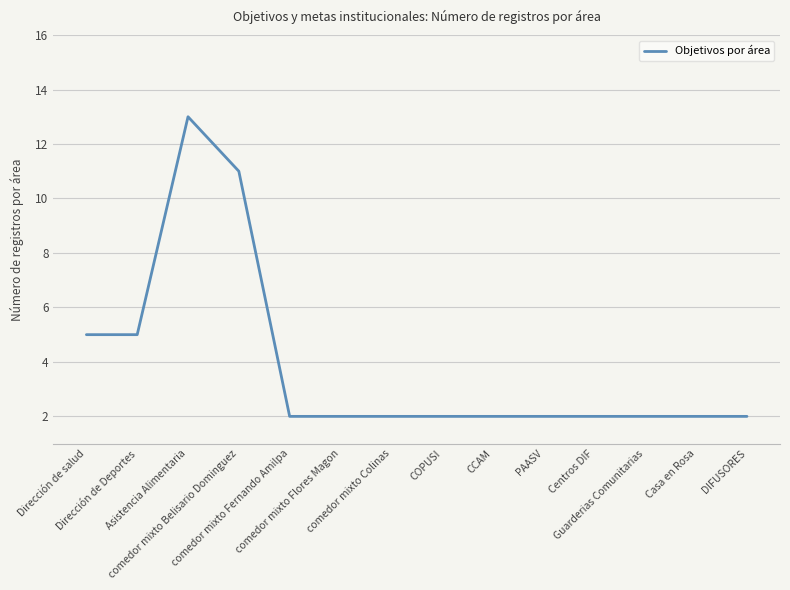

The chart shows a value of 1 at CCAM. True or false?

False